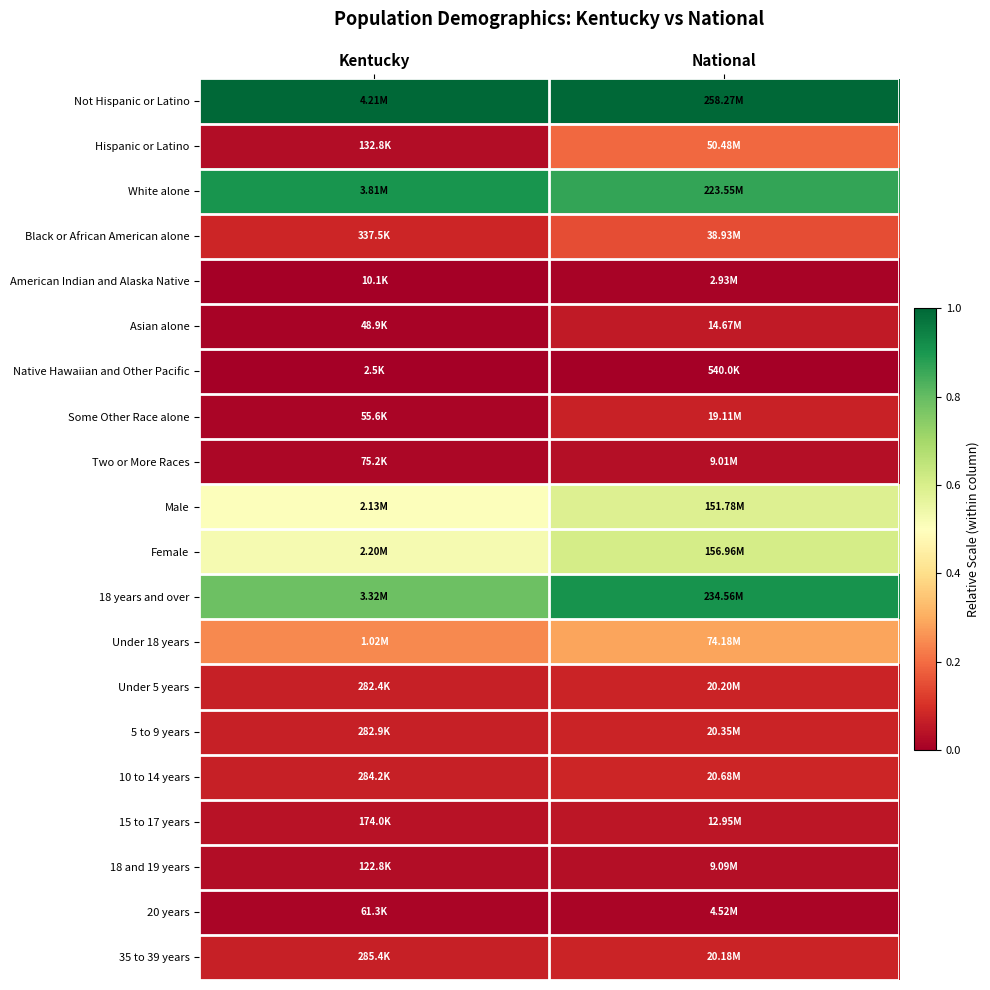

At which category is the sum across all series the highest?

National